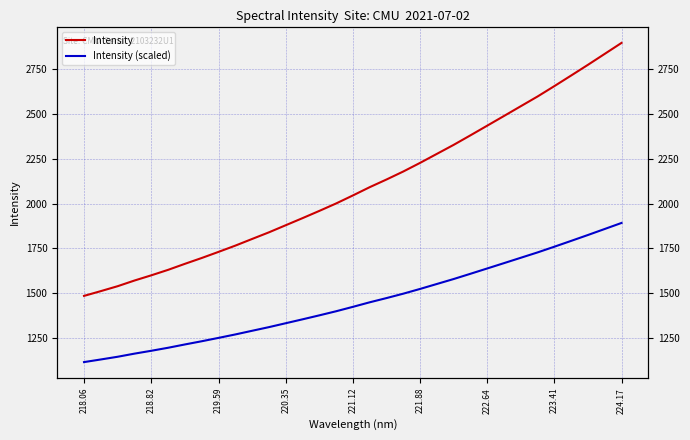

True or false: Intensity (scaled) and Intensity cross at least once.

False